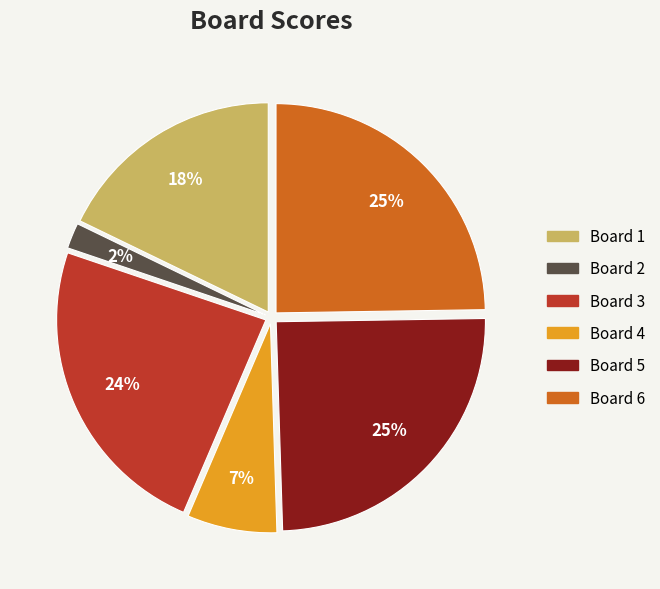

Approximately how many times larger is the value at Board 2 compared to Board 4?

0.3